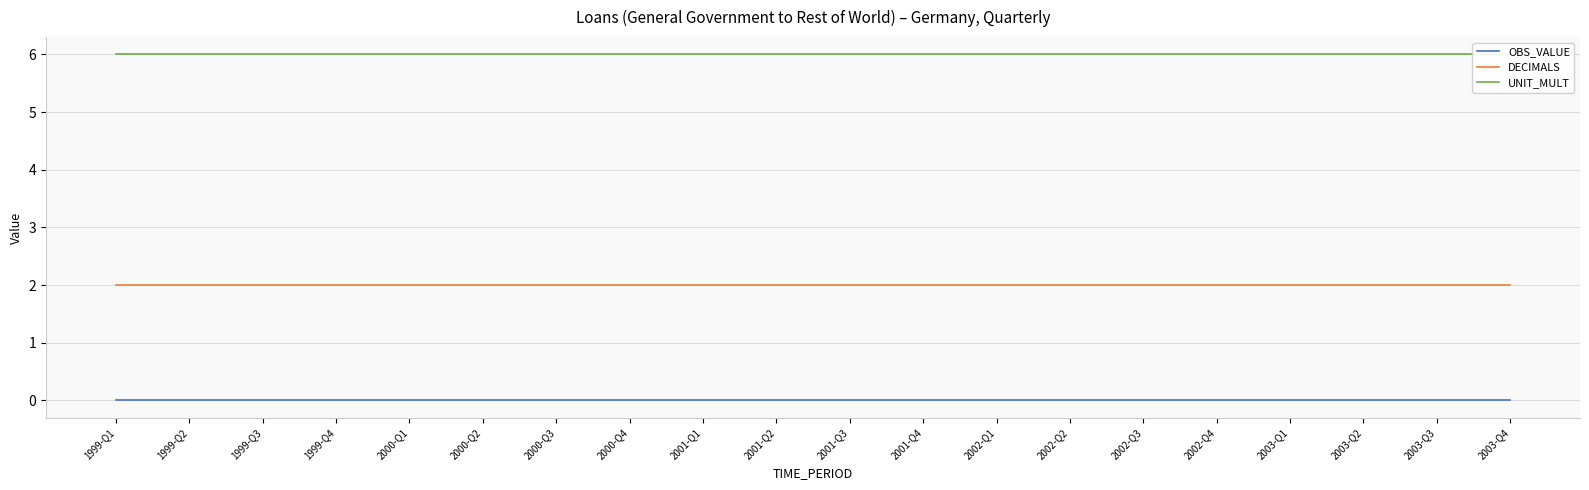

Count the number of categories in the chart.

20